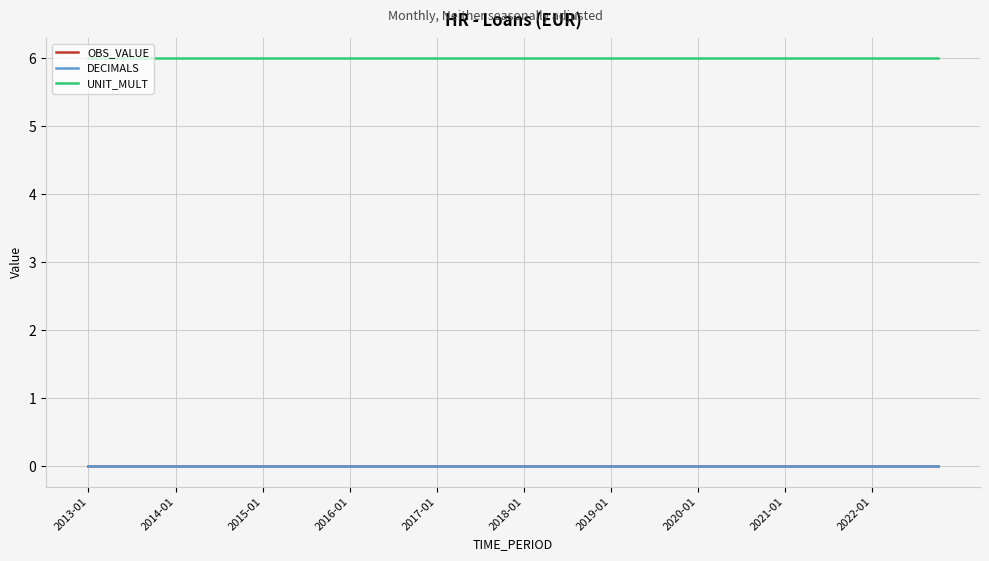

Does the chart display data point markers on the line(s)?

No